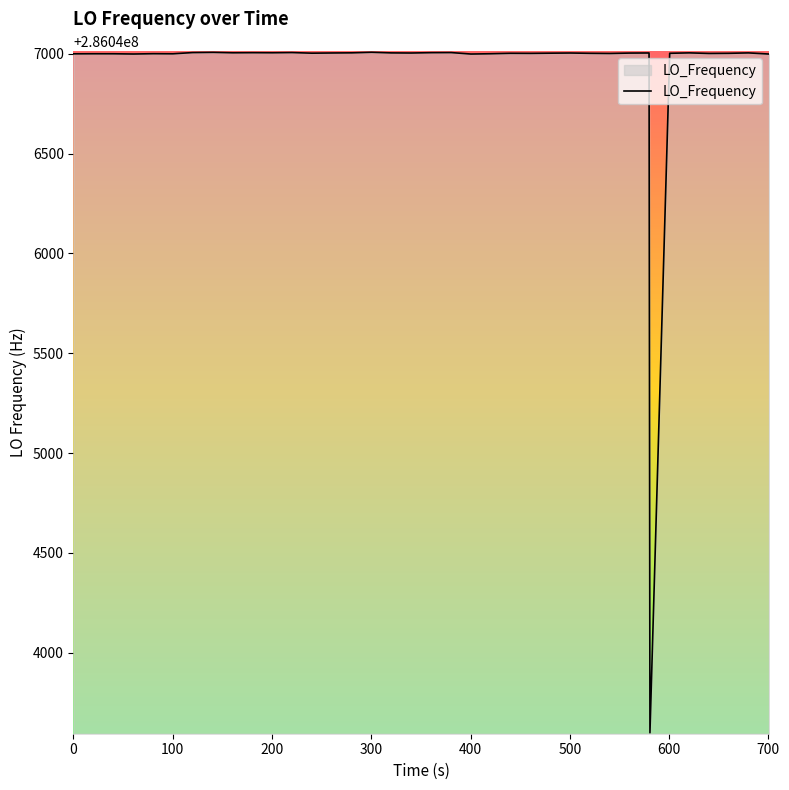

What is the difference between the maximum and minimum values?

3408.4